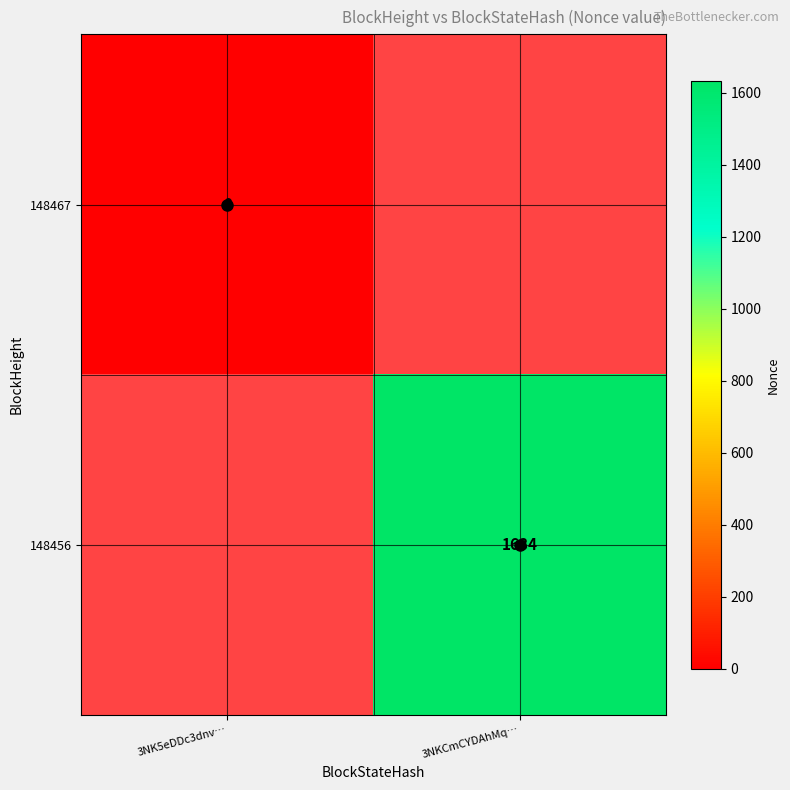

Which series has the widest spread of values?

148467